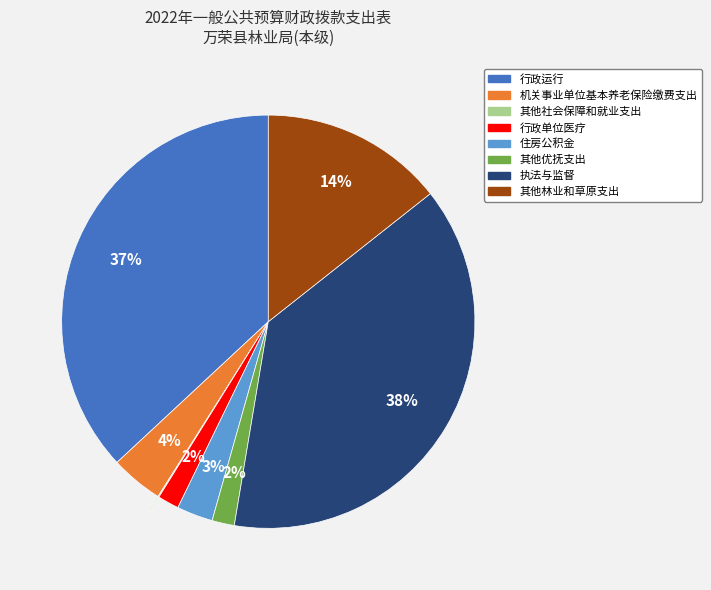

What is the ratio of the value at 行政运行 to the value at 执法与监督?

1.0